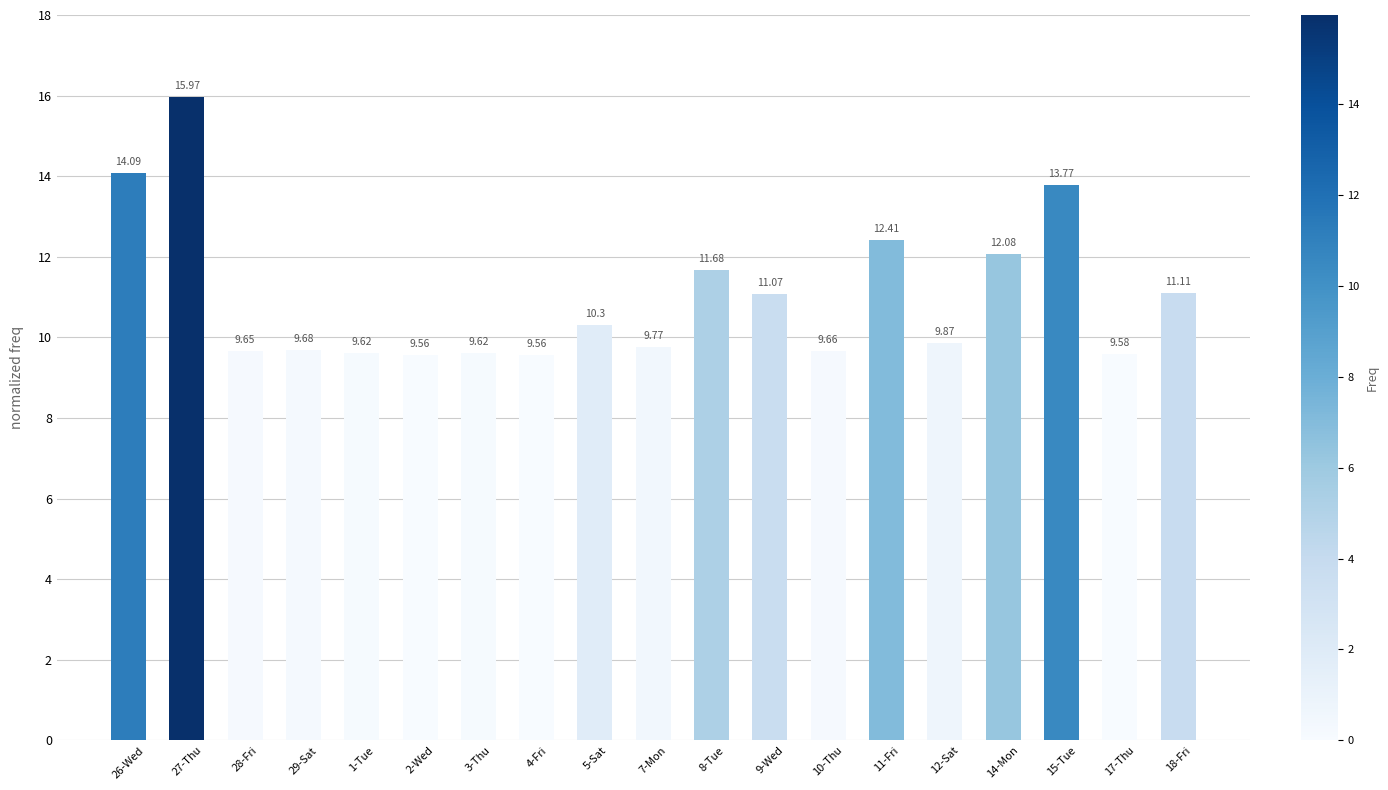

Between 9-Wed and 12-Sat, which is larger?

9-Wed